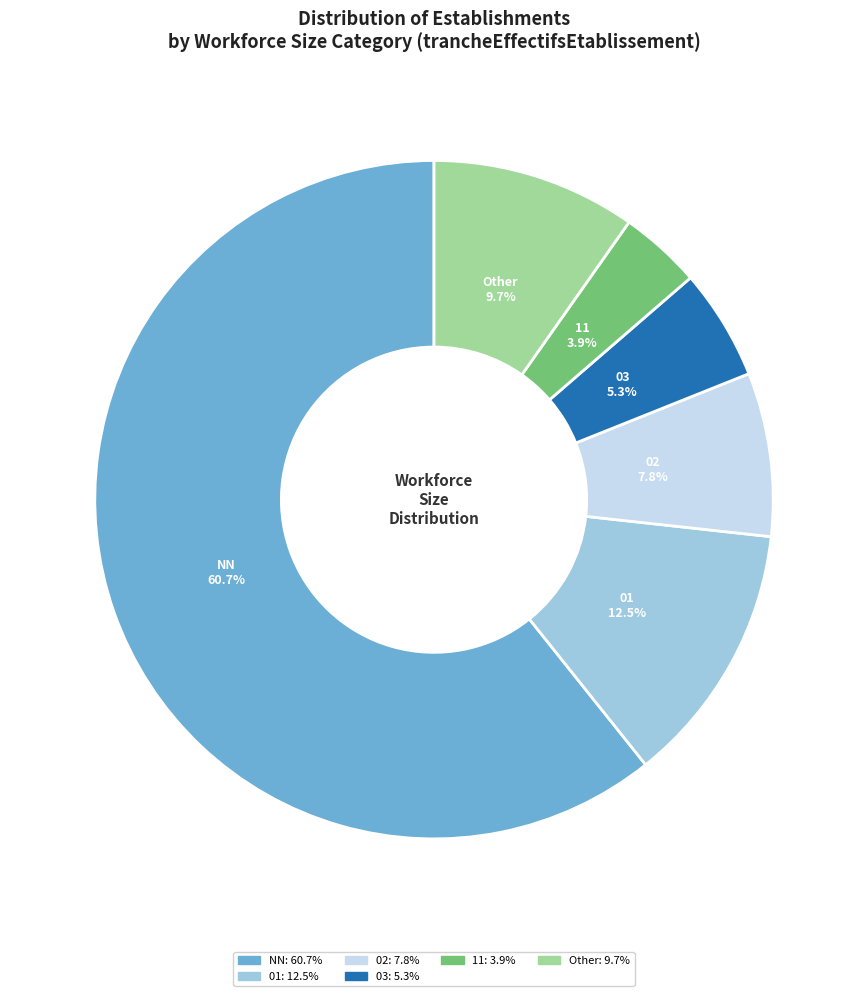

What portion of the pie excludes Other?

90.3%